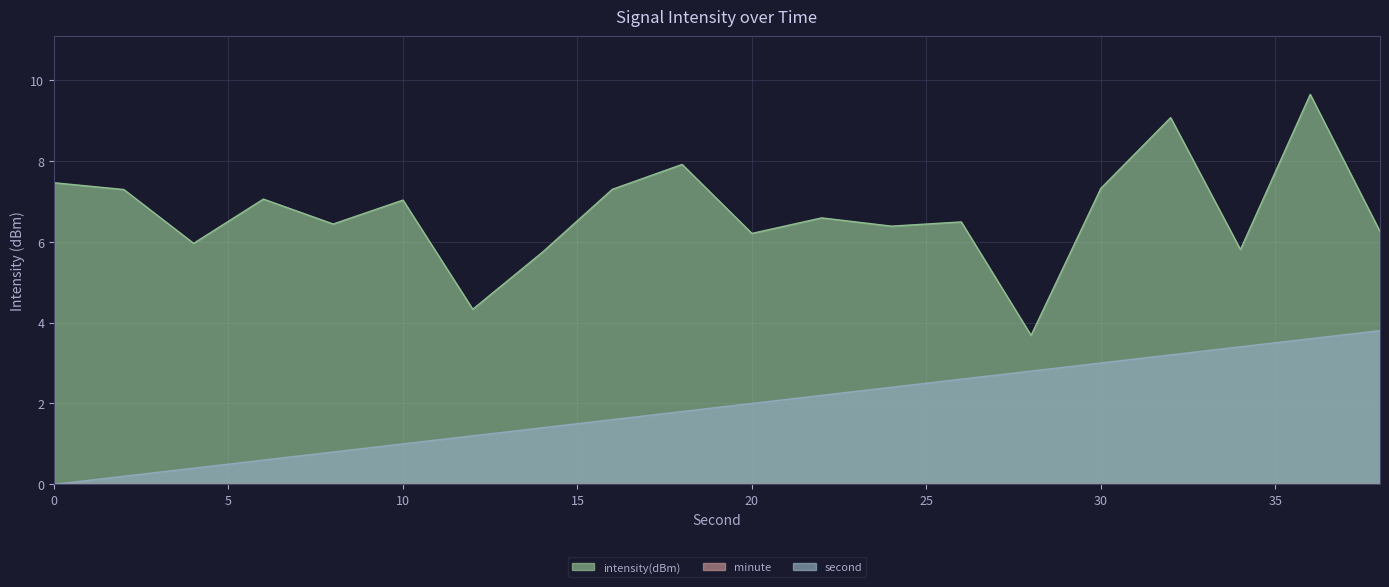

What is the highest value of the intensity(dBm) series?

9.6